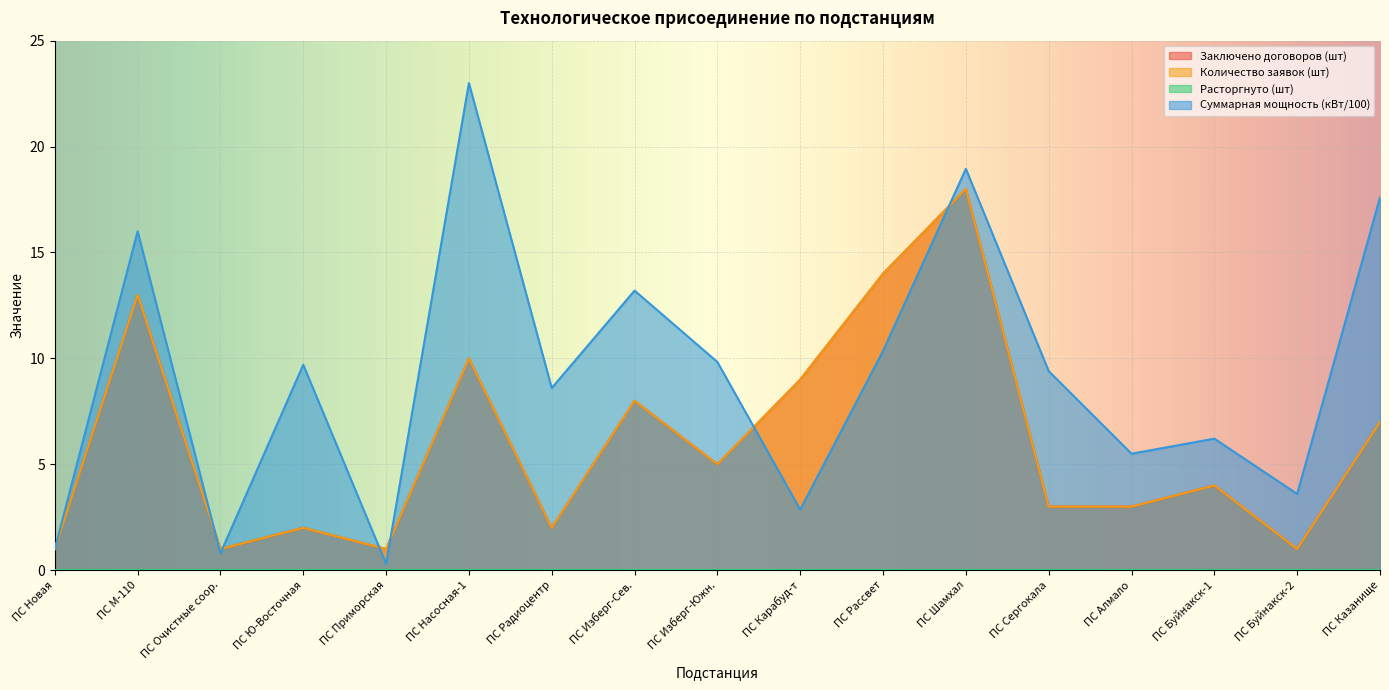

What is the value of the Суммарная мощность (кВт/100) point at the 9th from the left?

9.8